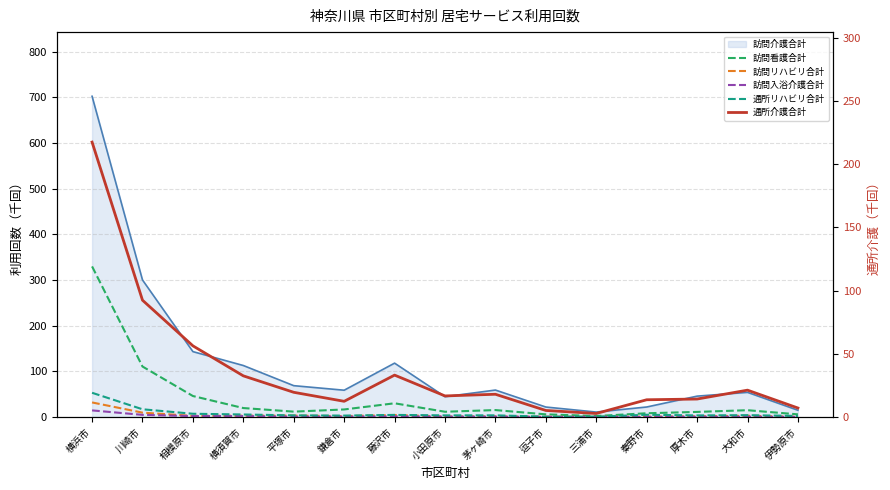

Where is 通所リハビリ合計 nearest to the value 27?

川崎市